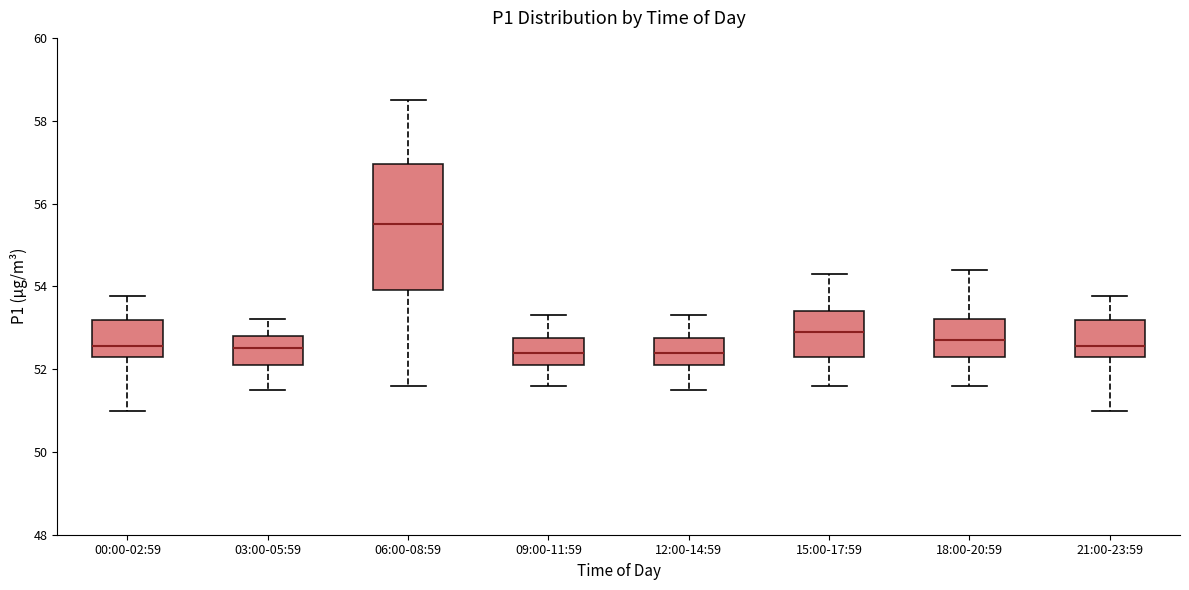

Where does the upper whisker of the box for 18:00-20:59 end on the y-axis? The values are not printed on the chart, so give them approximately, as read against the axis.

54.4